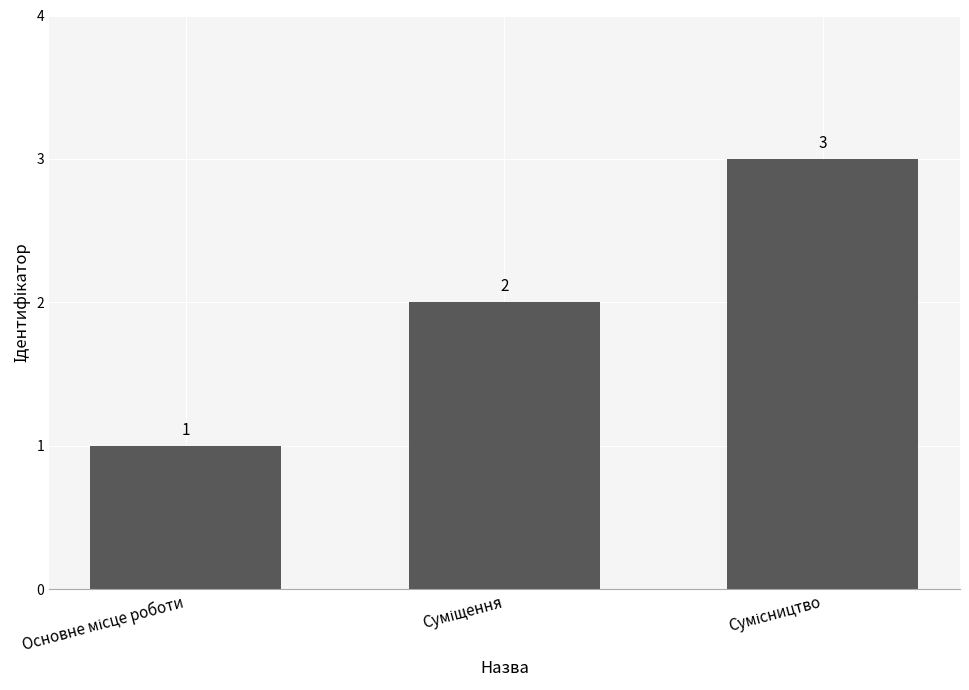

What is the greatest value displayed?

3